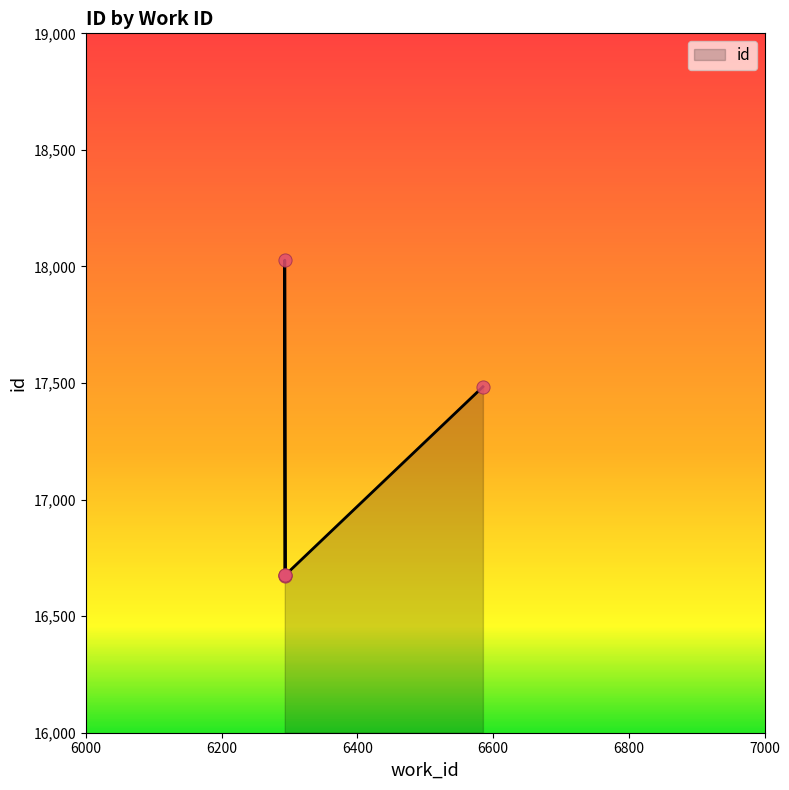

What is the change in value from 6293 to 6585?

+810